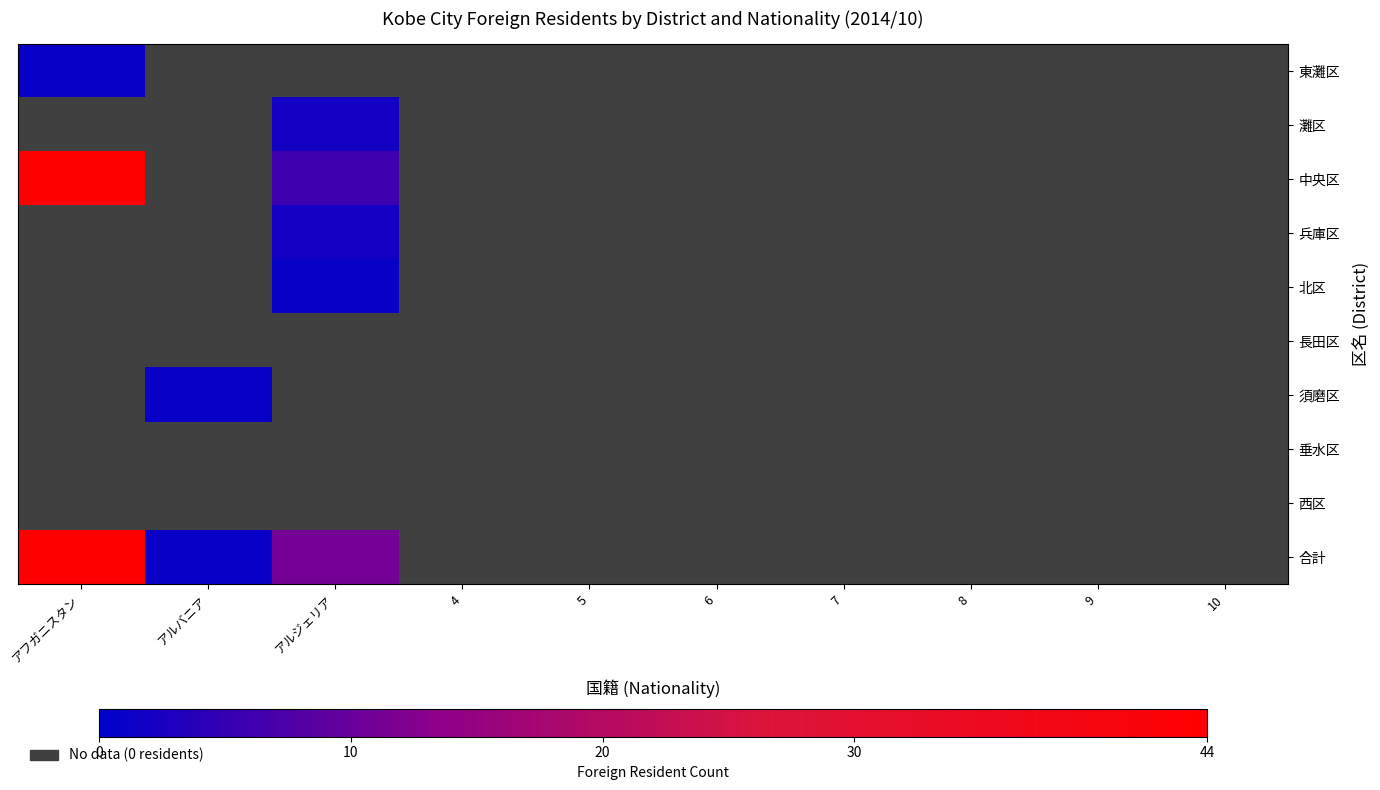

At how many categories does at least one series exceed 14?

1